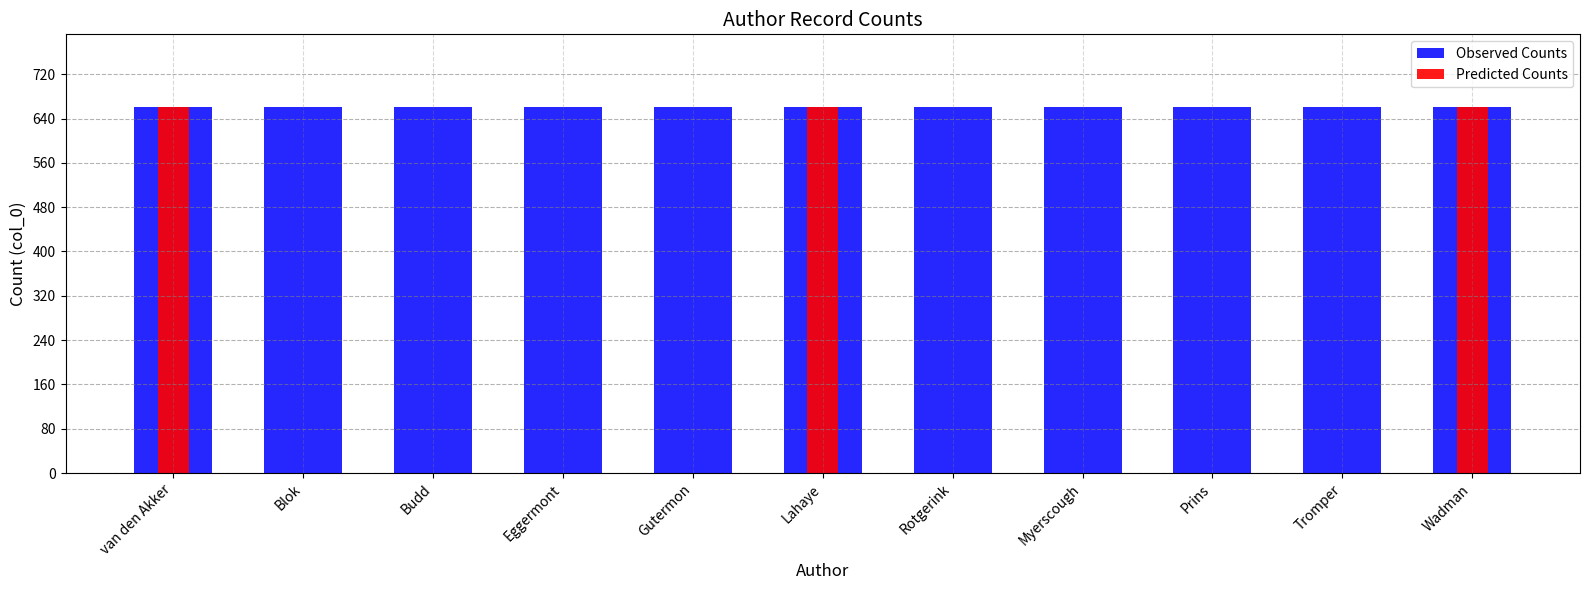

What is the label of the 4th bar from the right?

Myerscough